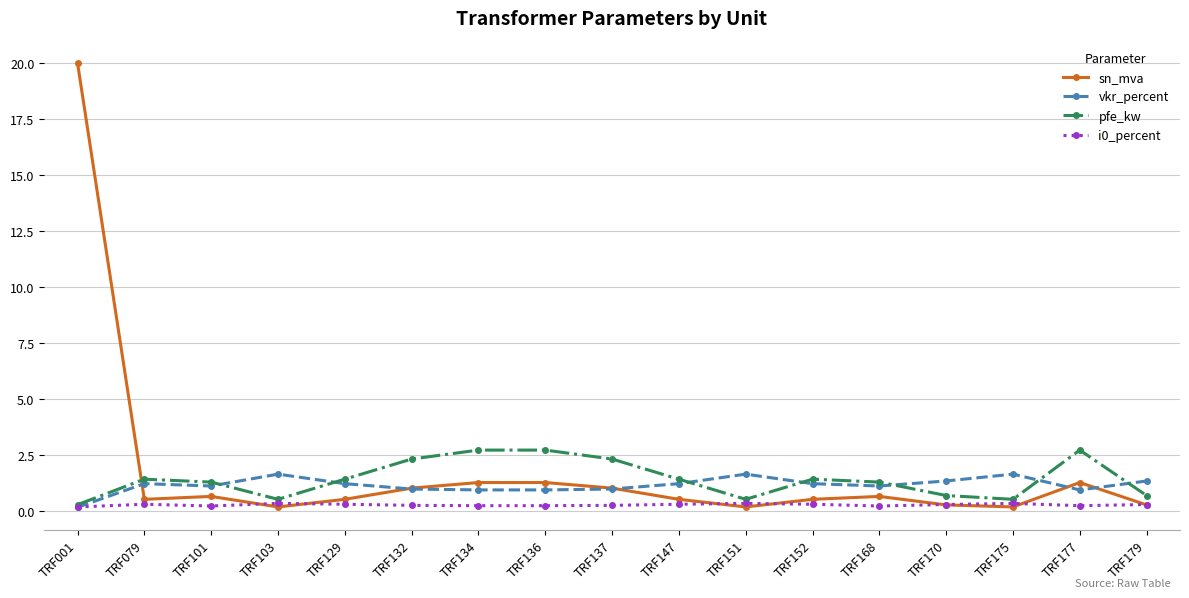

Where do sn_mva and pfe_kw first cross each other?

TRF001 and TRF079